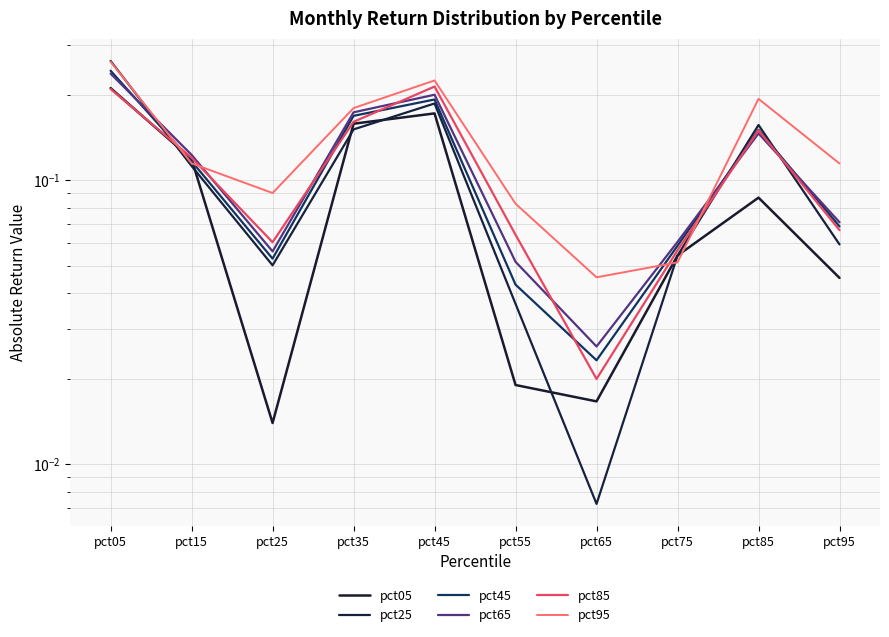

At which category is the sum across all series the highest?

pct05